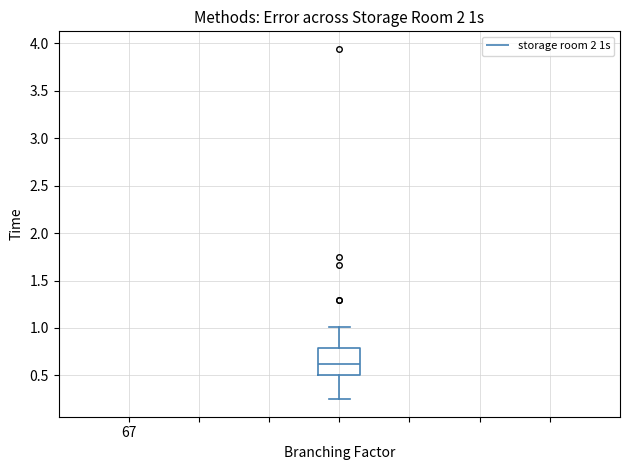

Where does the upper whisker of the box end on the y-axis? The values are not printed on the chart, so give them approximately, as read against the axis.

1.00